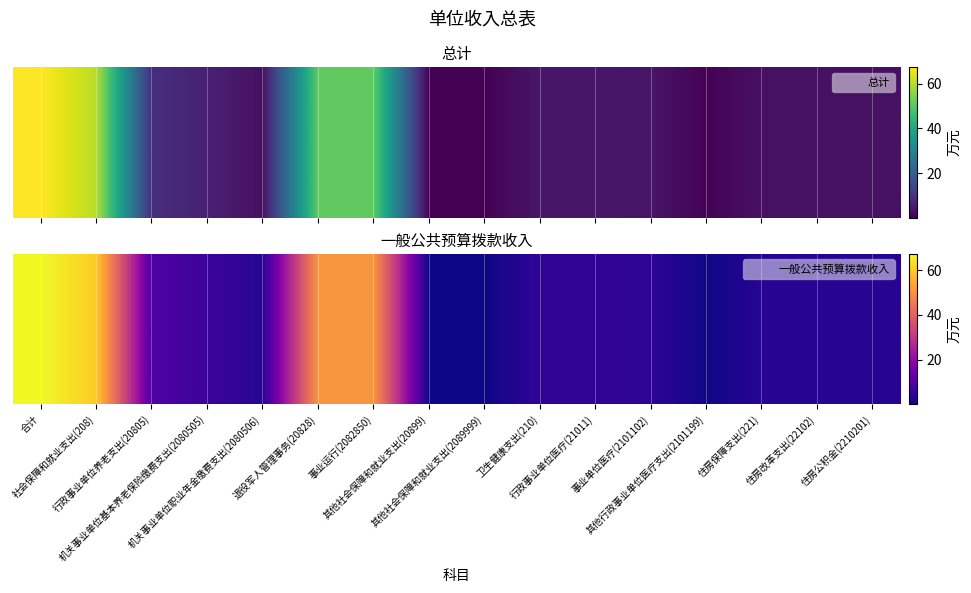

What is the sum of the values at 退役军人管理事务(20828) and 其他社会保障和就业支出(20899)?

50.9